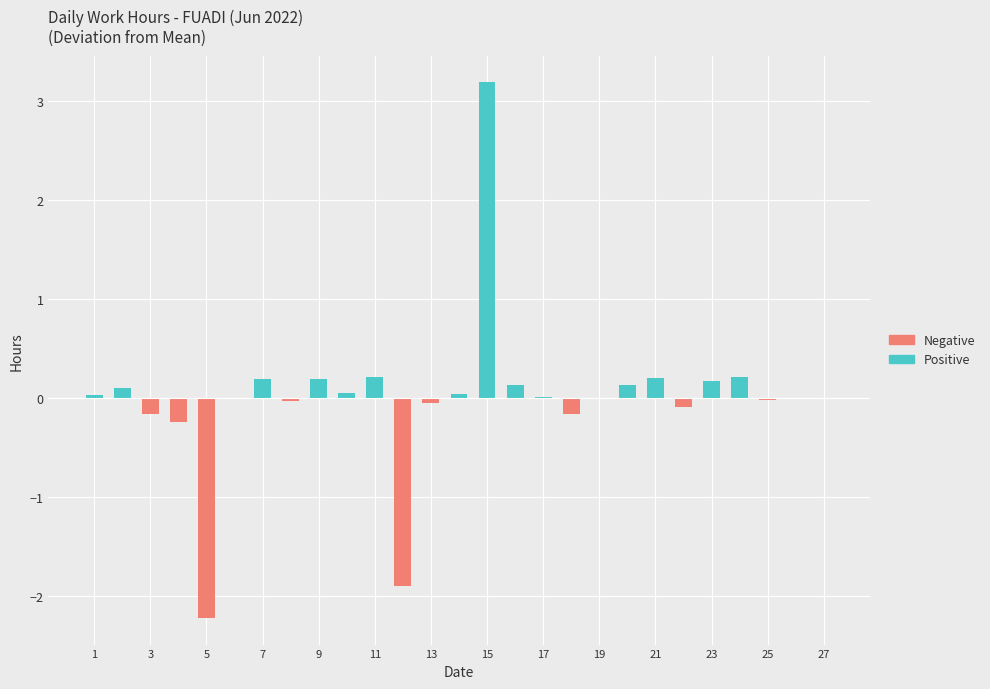

Is the value of Below Average at 19 greater than the value of Above Average at 25?

No